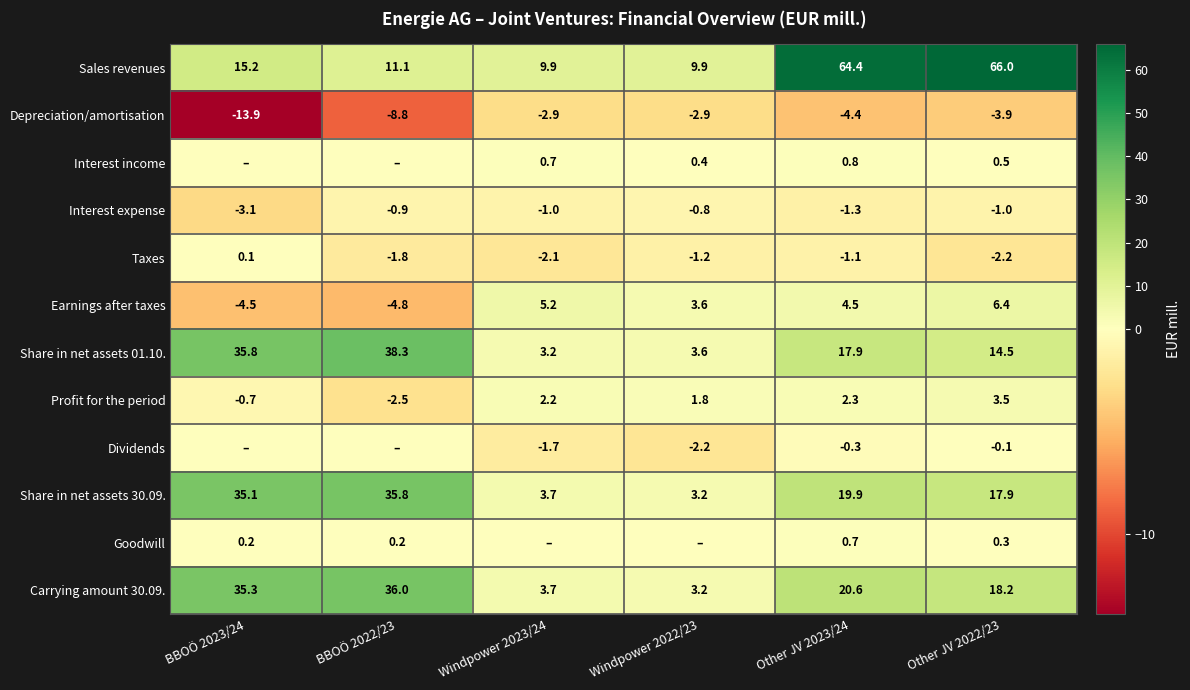

What is the difference between the Share in net assets 01.10. values at Other JV 2022/23 and Windpower 2022/23?

10.9